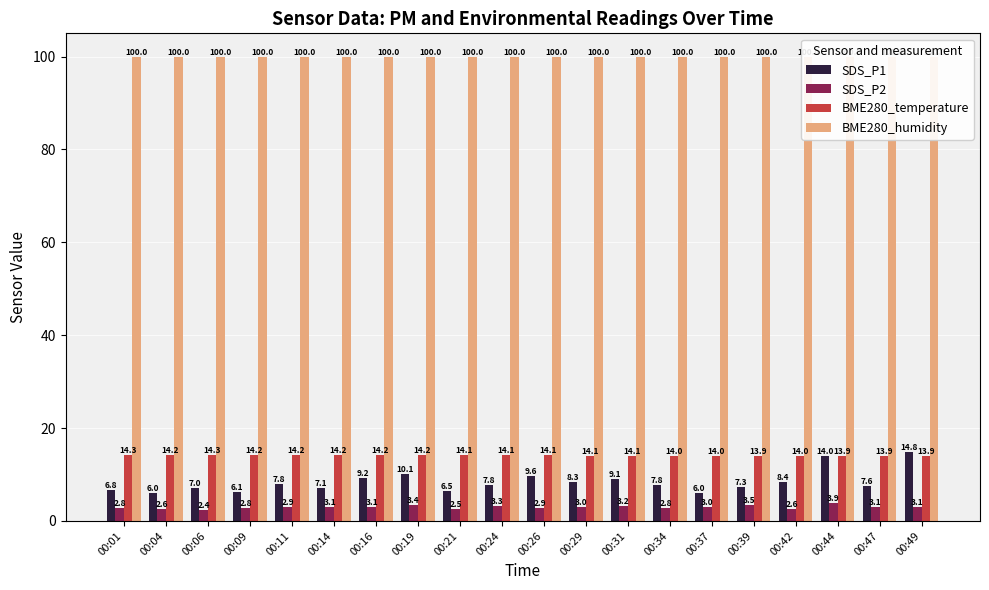

How many bars are there in total?

80